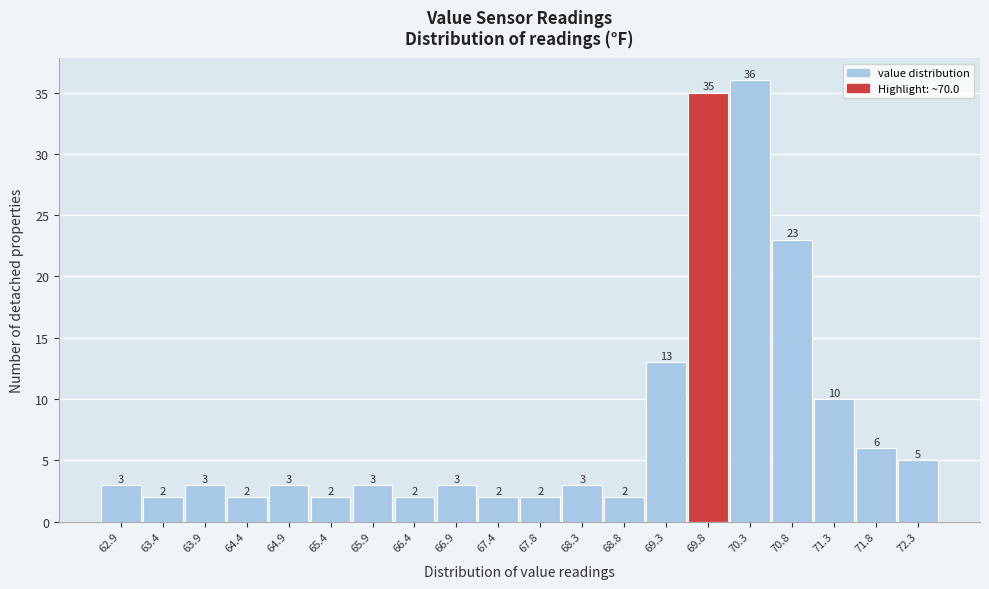

Reading left to right, list every bar in this chart as the range it spans on the x-axis followed by its height. The bar edges are not printed on the chart, so give them approximately, as read against the axis.

62.70 to 63.19: 3
63.19 to 63.68: 2
63.68 to 64.17: 3
64.17 to 64.66: 2
64.66 to 65.15: 3
65.15 to 65.64: 2
65.64 to 66.13: 3
66.13 to 66.62: 2
66.62 to 67.11: 3
67.11 to 67.60: 2
67.60 to 68.09: 2
68.09 to 68.58: 3
68.58 to 69.07: 2
69.07 to 69.56: 13
69.56 to 70.05: 35
70.05 to 70.54: 36
70.54 to 71.03: 23
71.03 to 71.52: 10
71.52 to 72.01: 6
72.01 to 72.50: 5